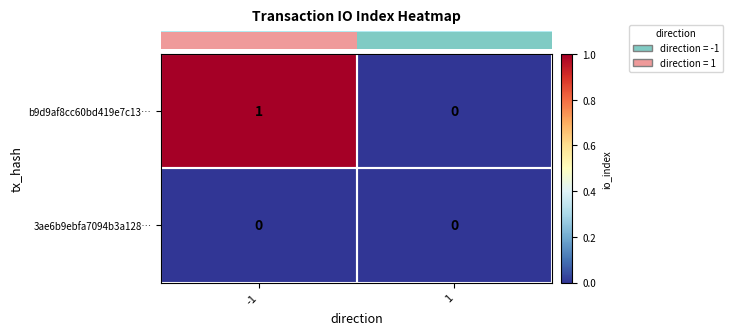

Which series has the largest total across all categories?

b9d9af8cc60bd419e7c13…